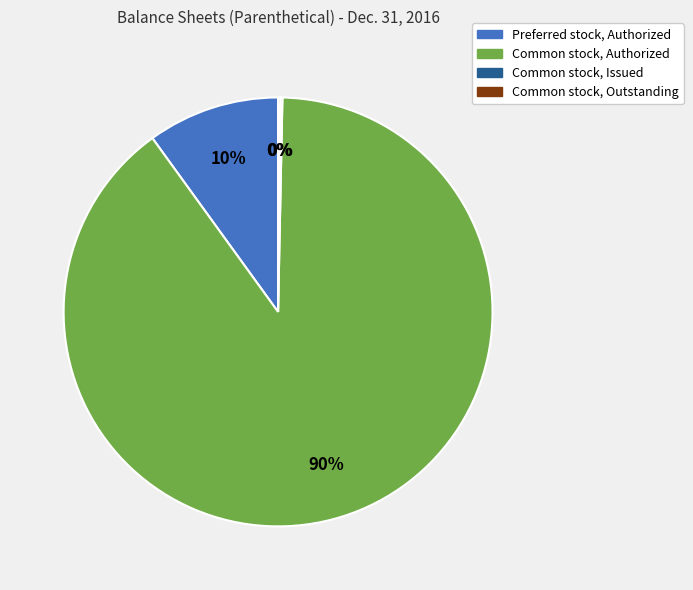

To the nearest percent, what is the difference between the largest and smallest slice percentages?

90%